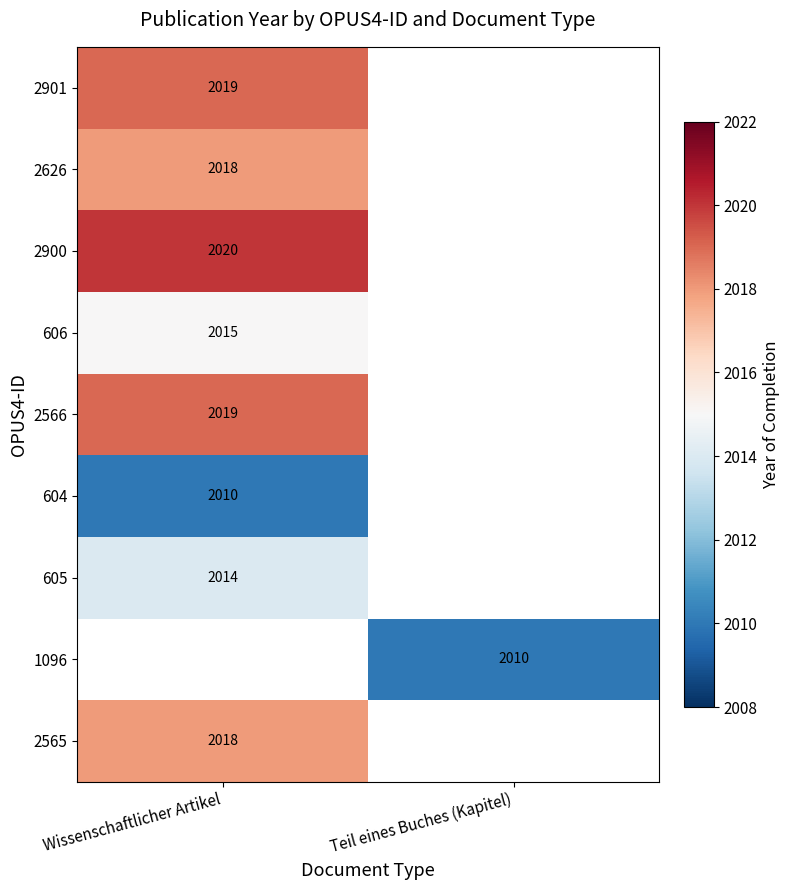

The 2566 series shows 3010.4 at Wissenschaftlicher Artikel. True or false?

False